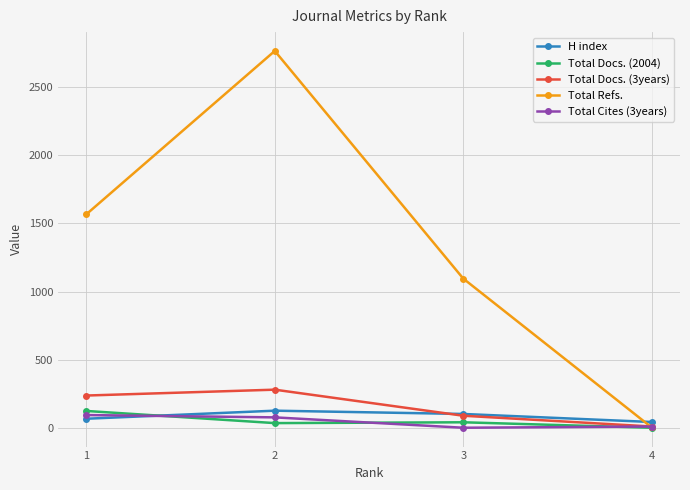

At how many categories does at least one series exceed 244?

3